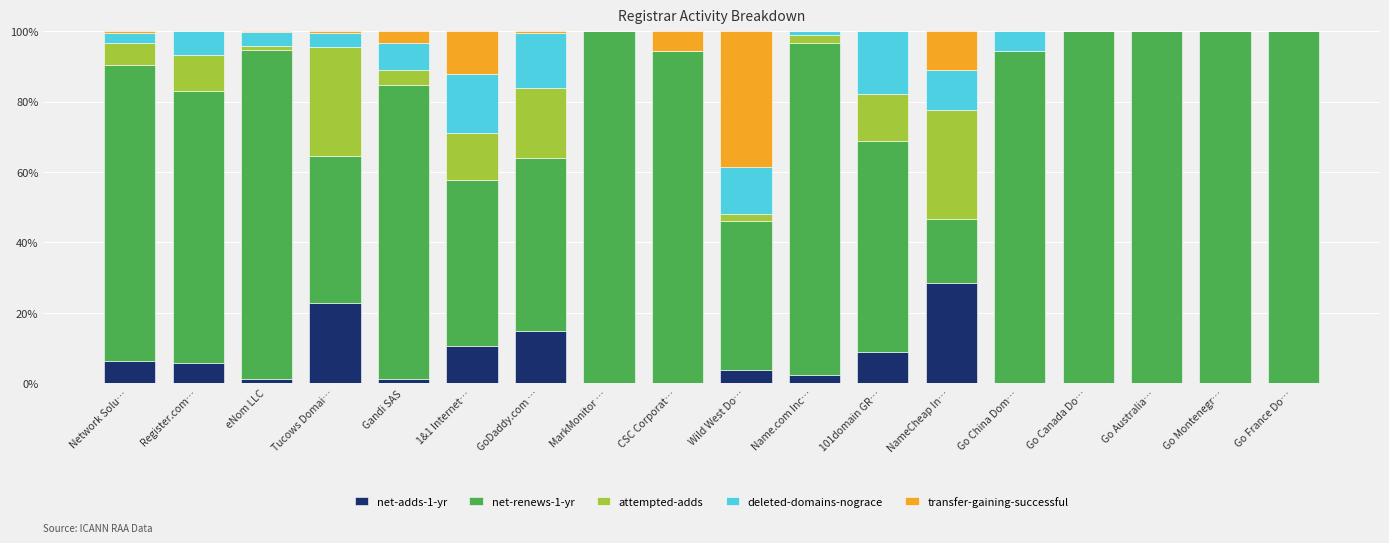

The net-adds-1-yr series shows 10.6 at 1&1 Internet…. True or false?

True